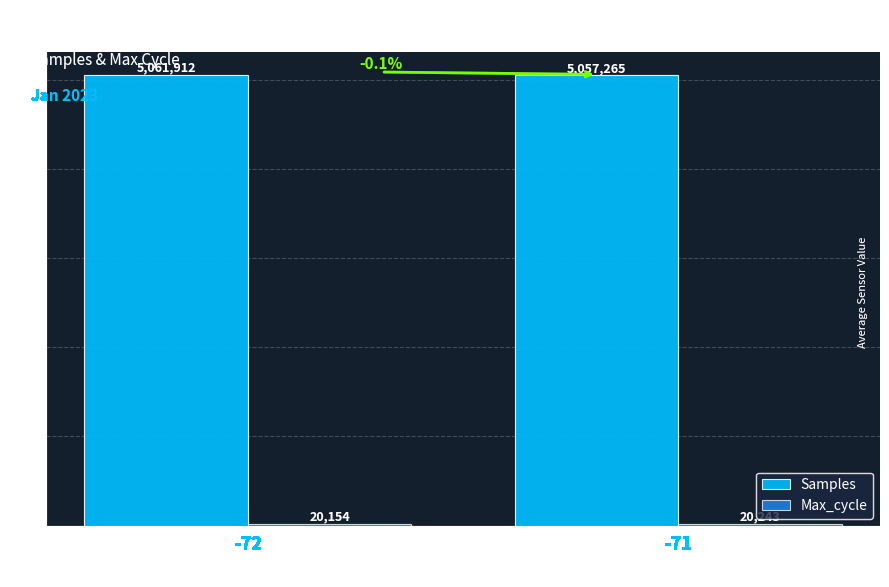

Is it true that Samples equals 3155556.6 at -72?

False